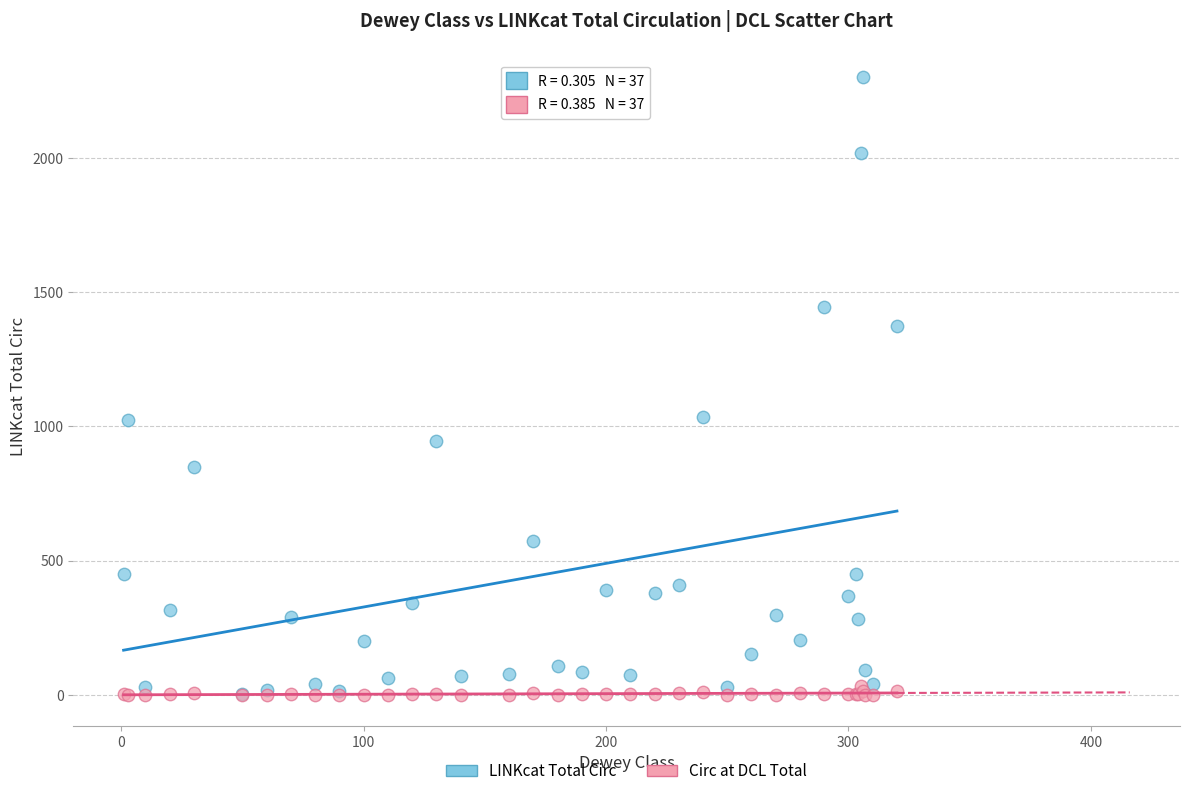

What are all the series names shown in the legend?

LINKcat Total Circ, Circ at DCL Total